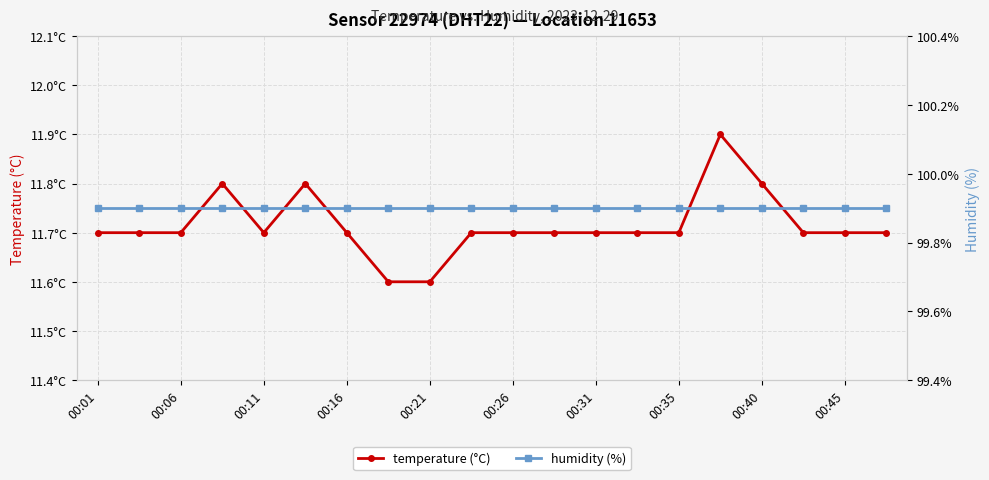

Rank the series by their maximum value, from lowest to highest.

temperature (°C), humidity (%)